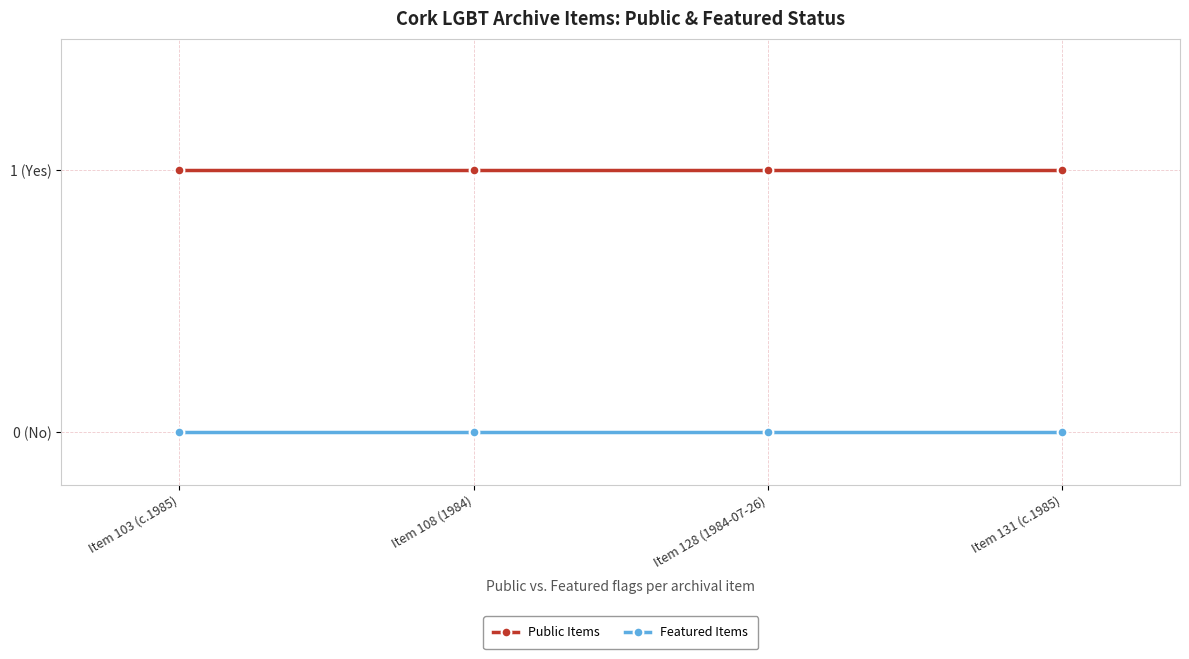

What are all the series names shown in the legend?

Public Items, Featured Items